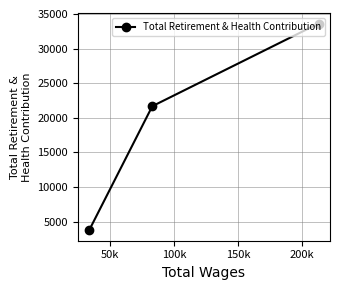

What is the greatest value displayed?

33618